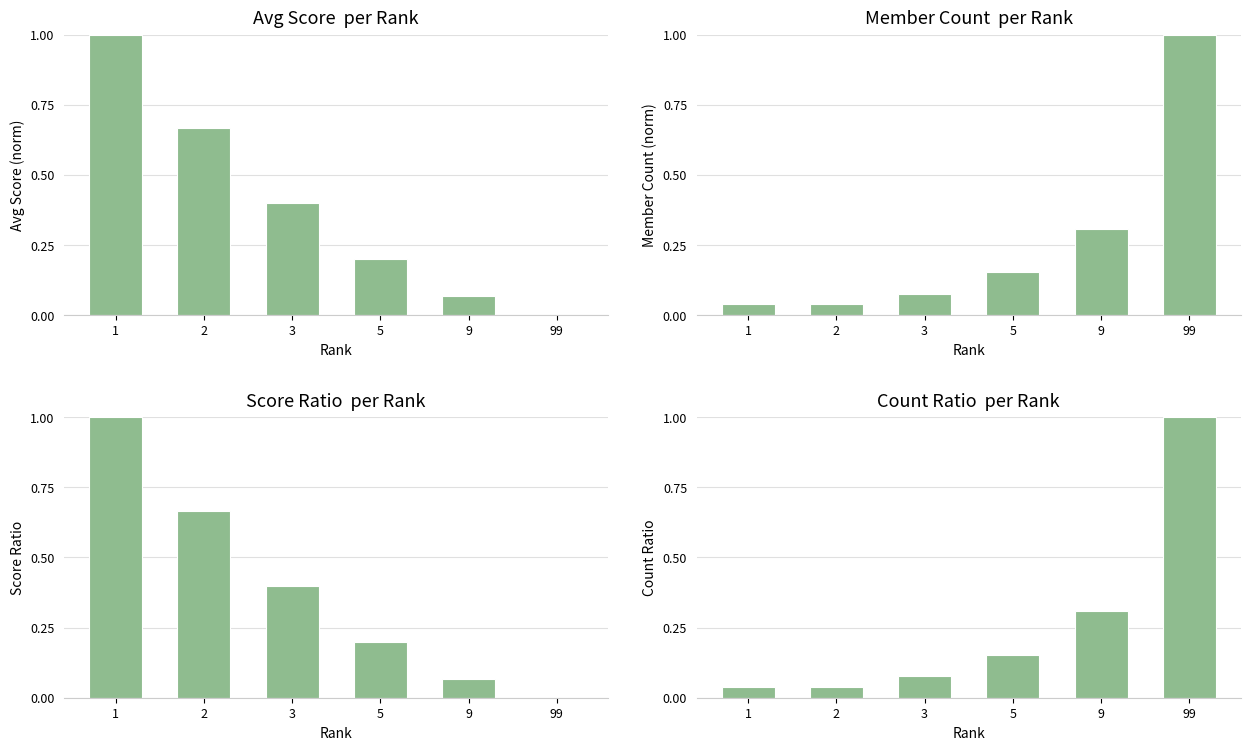

At which category is the sum across all series the highest?

1